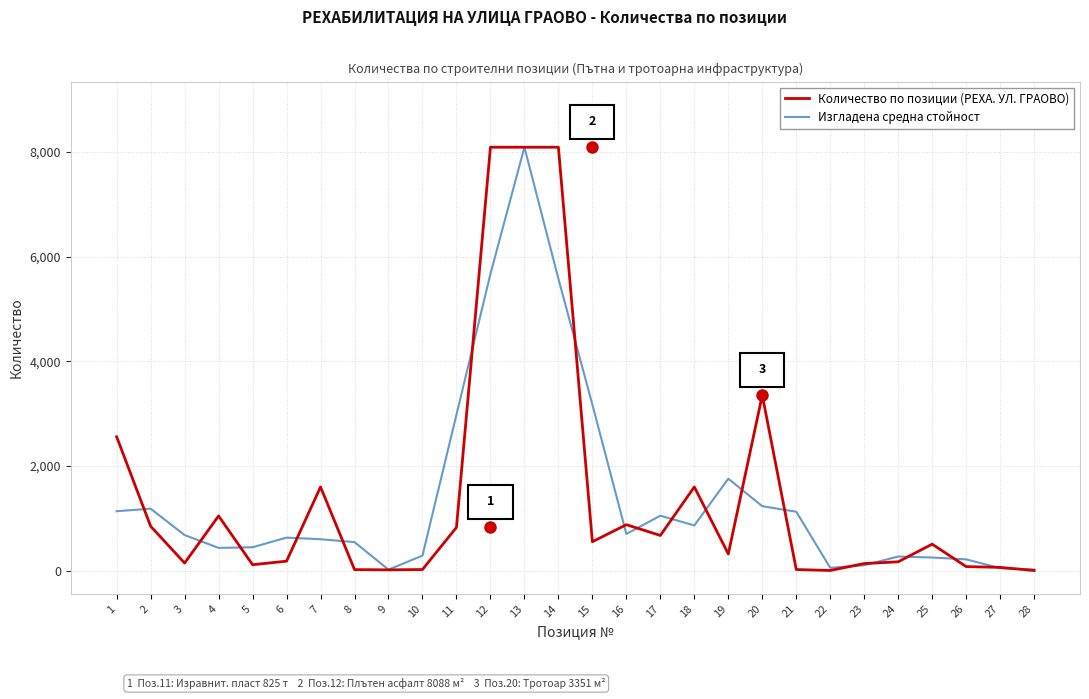

What are all the series names shown in the legend?

Количество по позиции (РЕХА. УЛ. ГРАОВО), Изгладена средна стойност